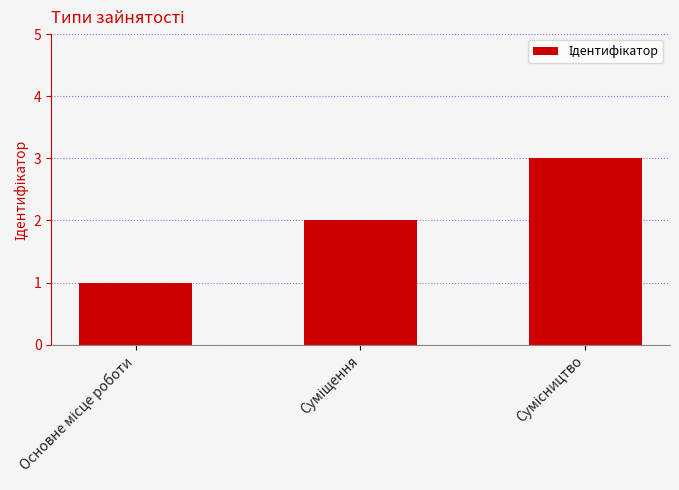

What is the sum of all values?

6